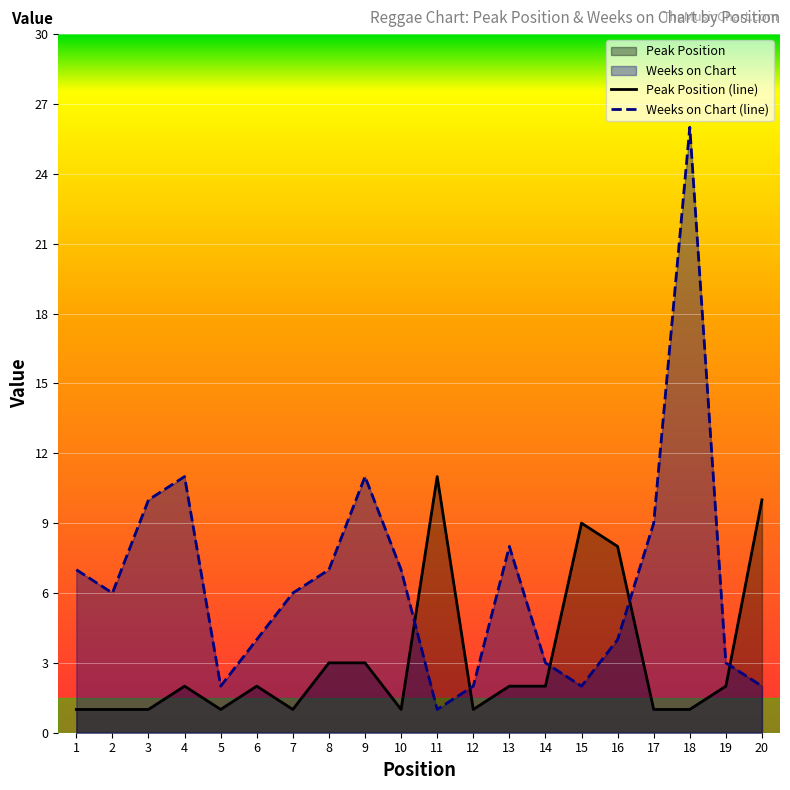

What is the difference between the highest and lowest values at 4?

9